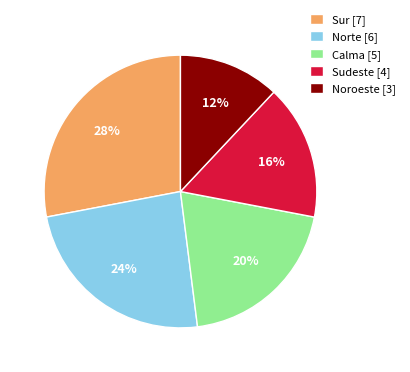

True or false: Noroeste accounts for 1% of the total.

False